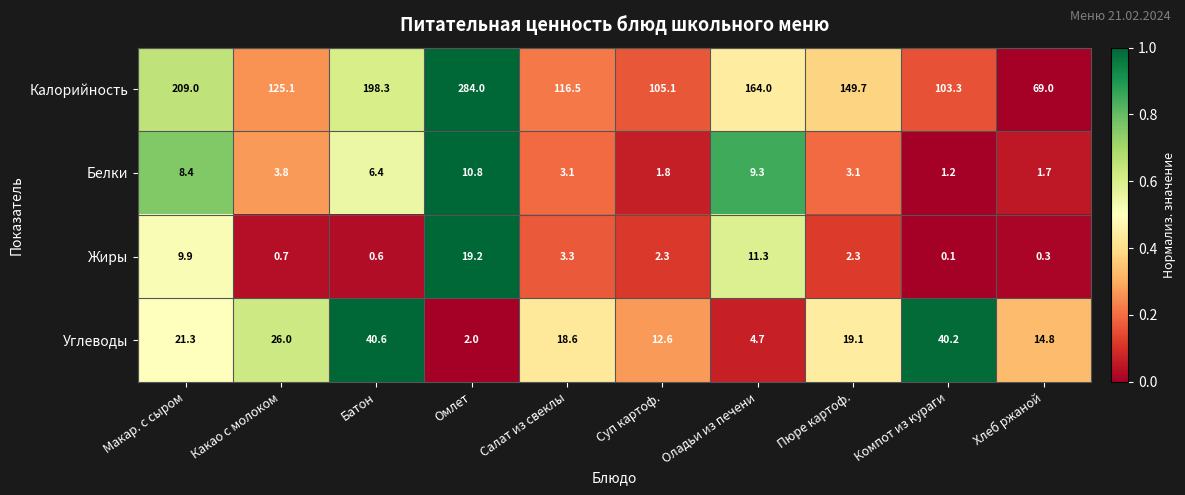

Which category has the lowest value across all series?

Компот из кураги